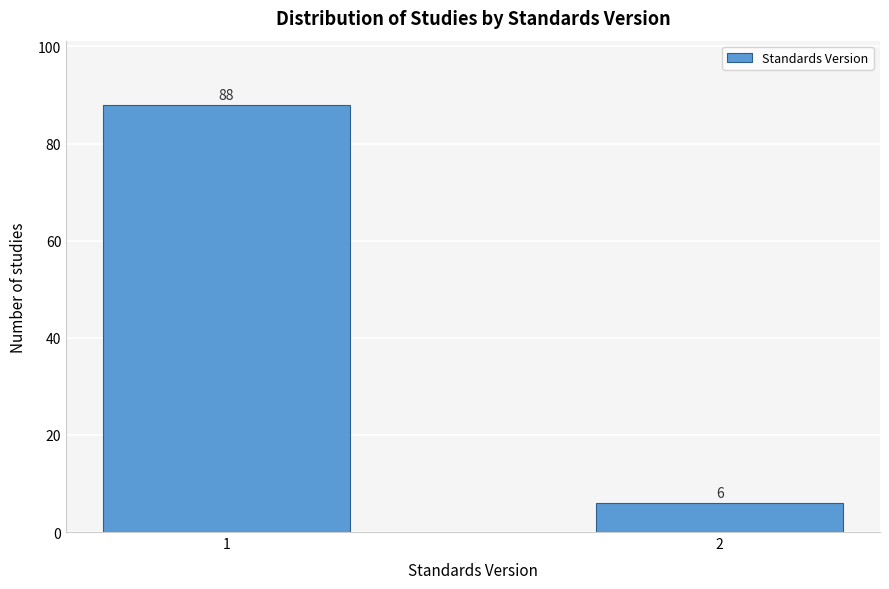

Reading left to right, extract all data points from this chart.

1=88	2=6